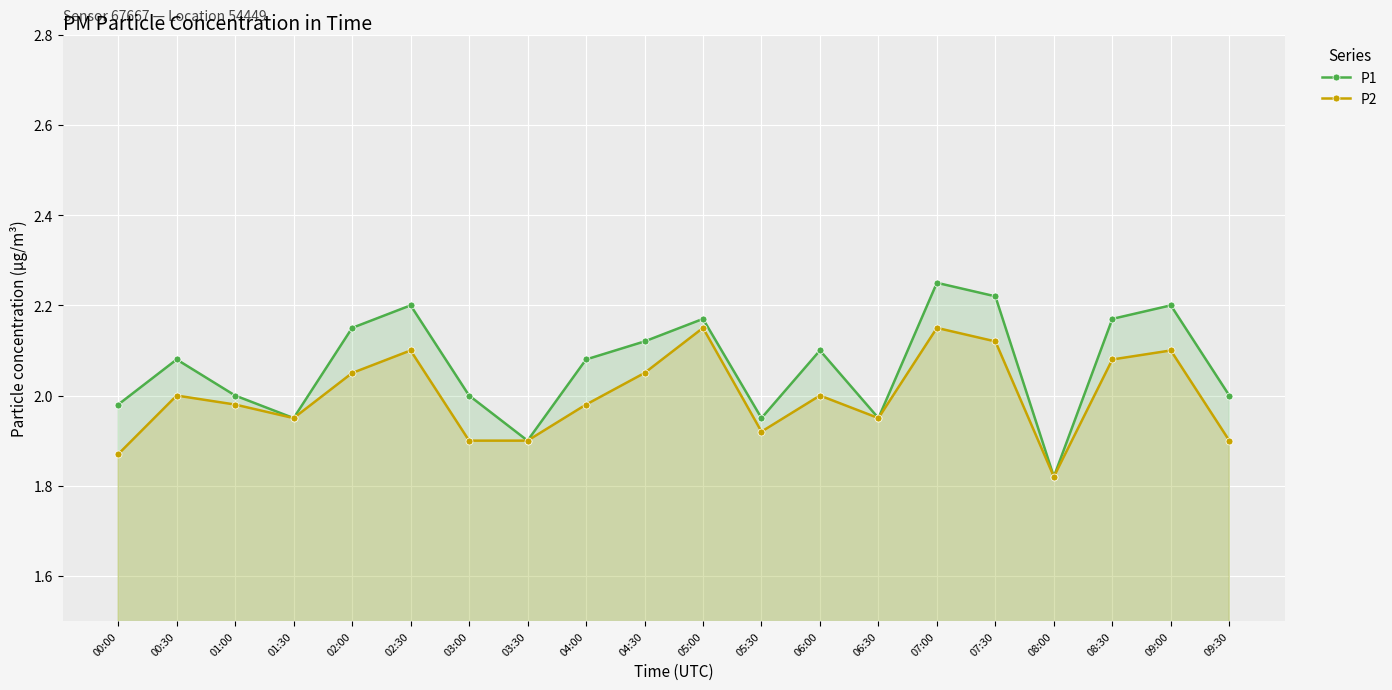

True or false: P1 and P2 intersect in this chart.

False